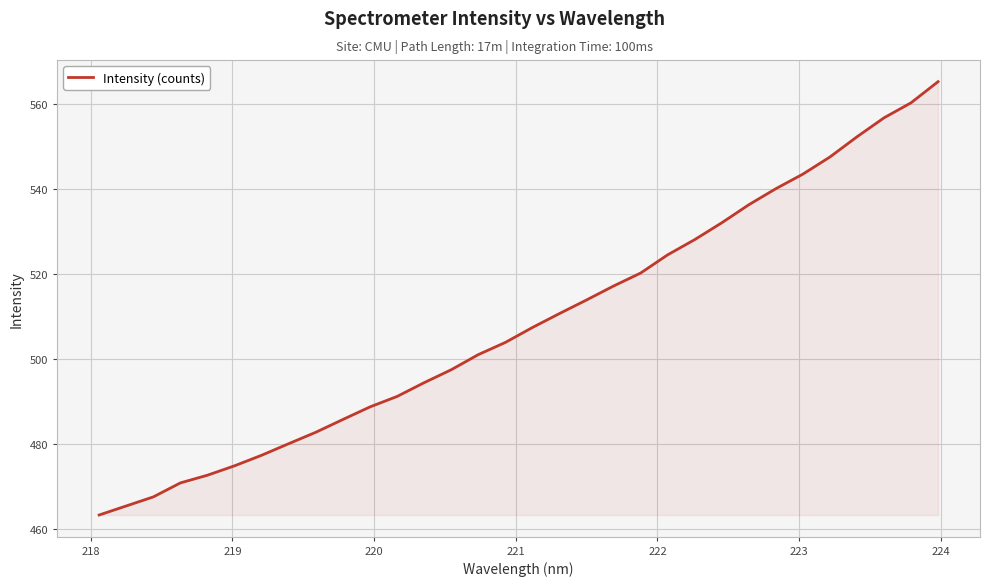

What is the maximum value shown in the chart?

565.3